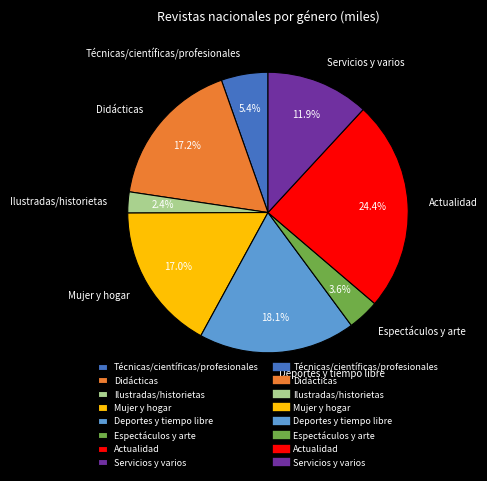

What percentage do Mujer y hogar and Ilustradas/historietas together represent?

19.4%